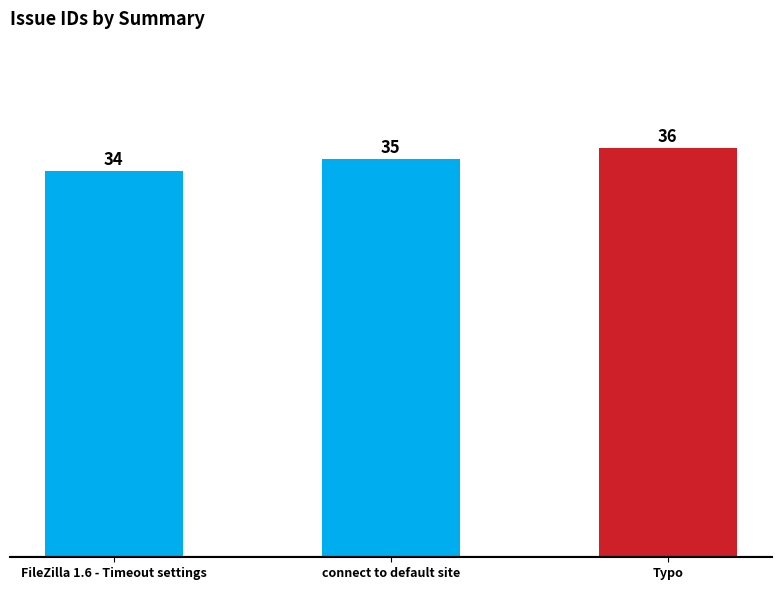

Approximately how many times larger is the value at FileZilla 1.6 - Timeout settings compared to Typo?

0.9